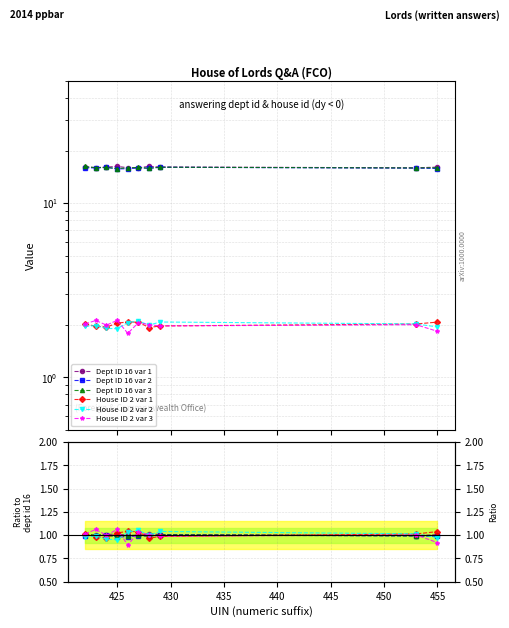

Which series has the largest range (max minus min)?

House ID 2 var 3